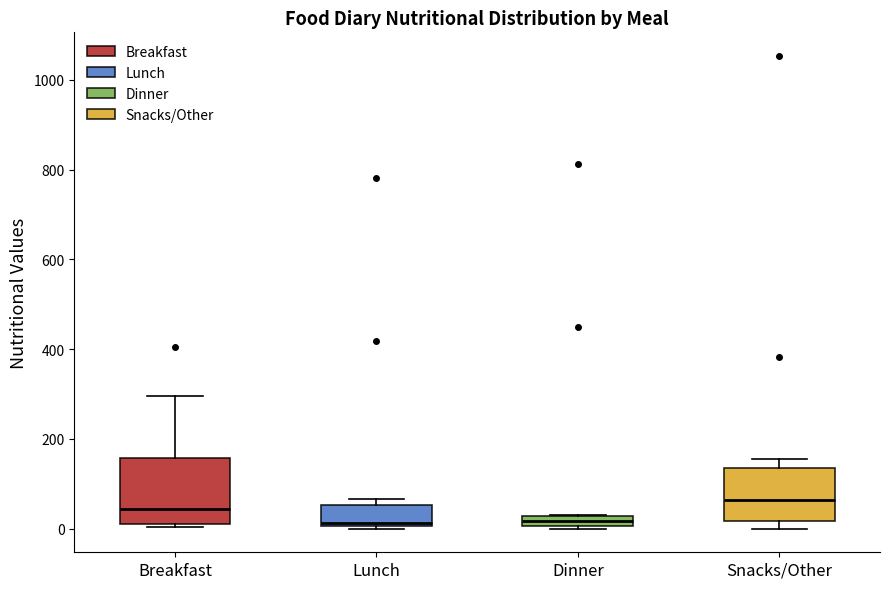

Where is the lower edge of the box for Dinner on the y-axis? The values are not printed on the chart, so give them approximately, as read against the axis.

0